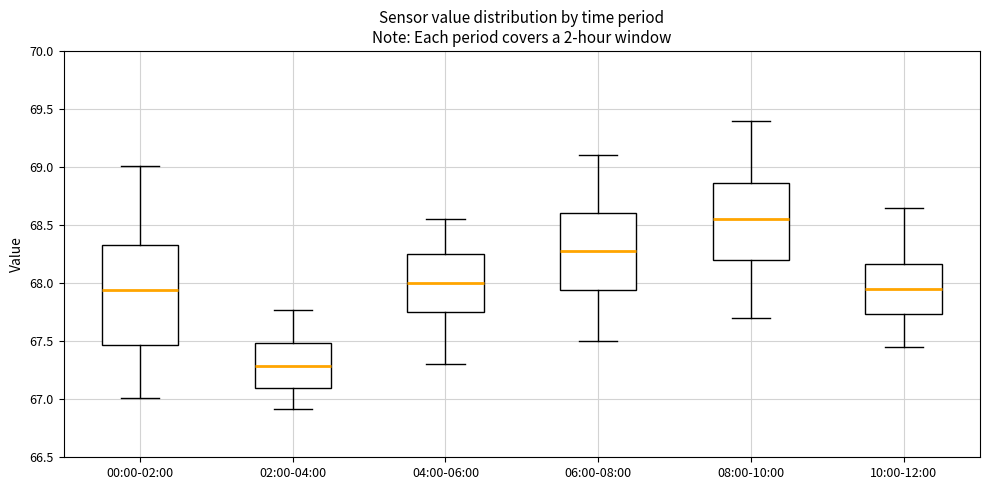

Reading left to right, transcribe this box plot: for each box, give where its median line is, the range the box spans, and where its two whiskers end, as read against the y-axis. The values are not printed on the chart, so give them approximately, as read against the axis.

00:00-02:00: median 67.95, box 67.45 to 68.35, whiskers 67.00 to 69.00
02:00-04:00: median 67.30, box 67.10 to 67.50, whiskers 66.90 to 67.75
04:00-06:00: median 68.00, box 67.75 to 68.25, whiskers 67.30 to 68.55
06:00-08:00: median 68.30, box 67.95 to 68.60, whiskers 67.50 to 69.10
08:00-10:00: median 68.55, box 68.20 to 68.85, whiskers 67.70 to 69.40
10:00-12:00: median 67.95, box 67.75 to 68.15, whiskers 67.45 to 68.65